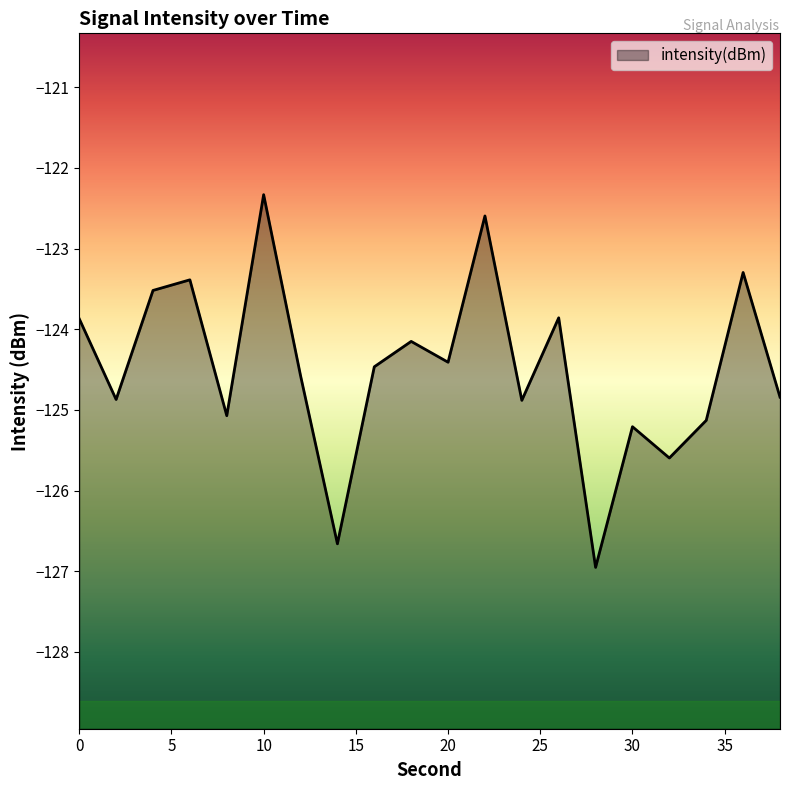

Which label corresponds to the largest value in the chart?

10